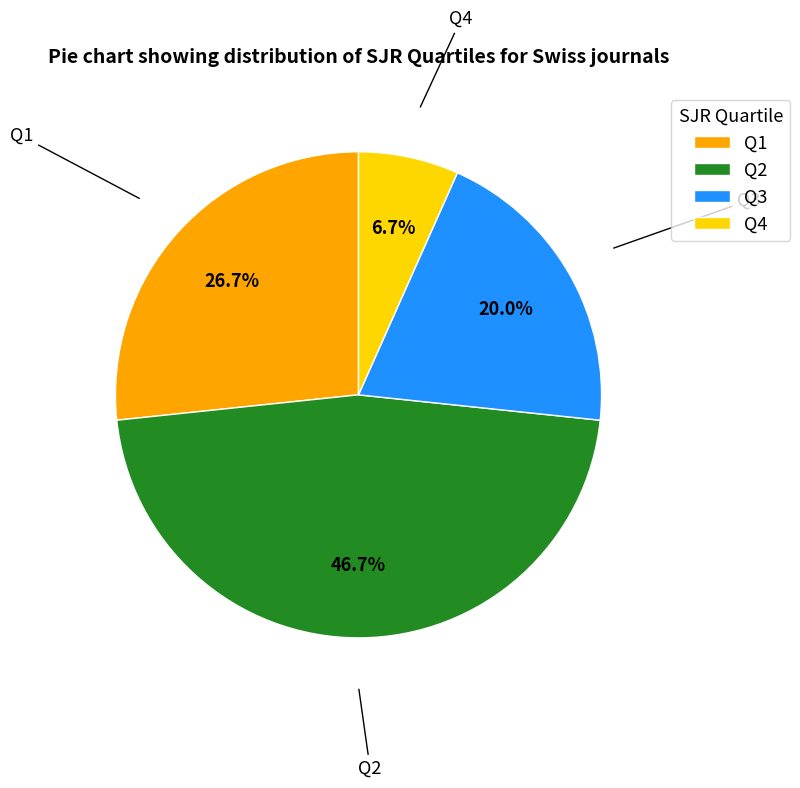

To the nearest percent, what portion does Q3 represent?

20%